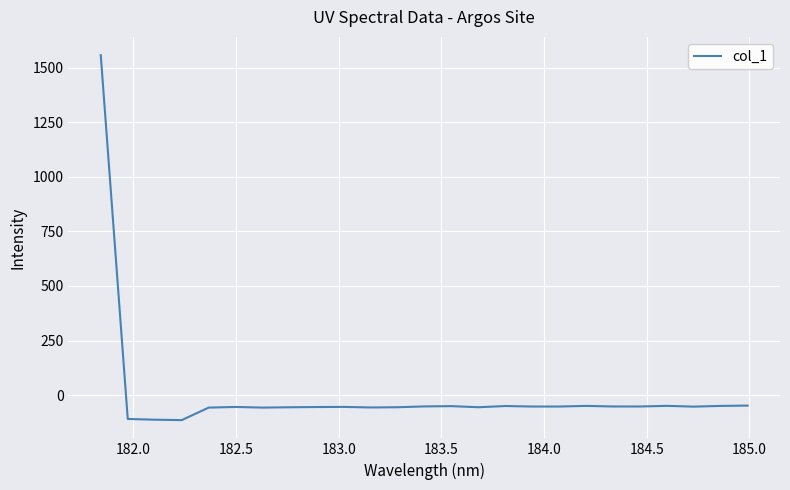

What is the greatest value displayed?

1556.8